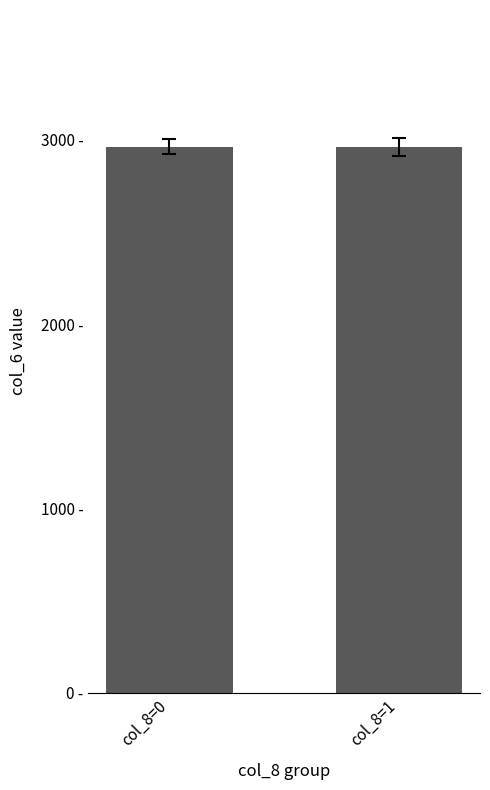

Reading left to right, transcribe all the data shown in this chart.

col_8=0=2962.9	col_8=1=2960.1